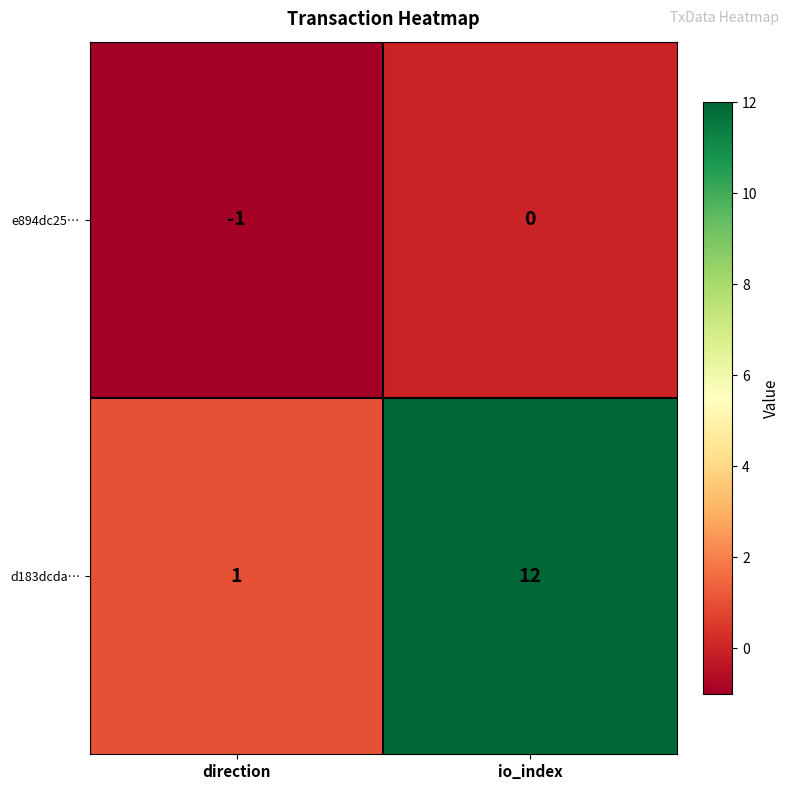

Rank the series by their average value, from highest to lowest.

d183dcda…, e894dc25…